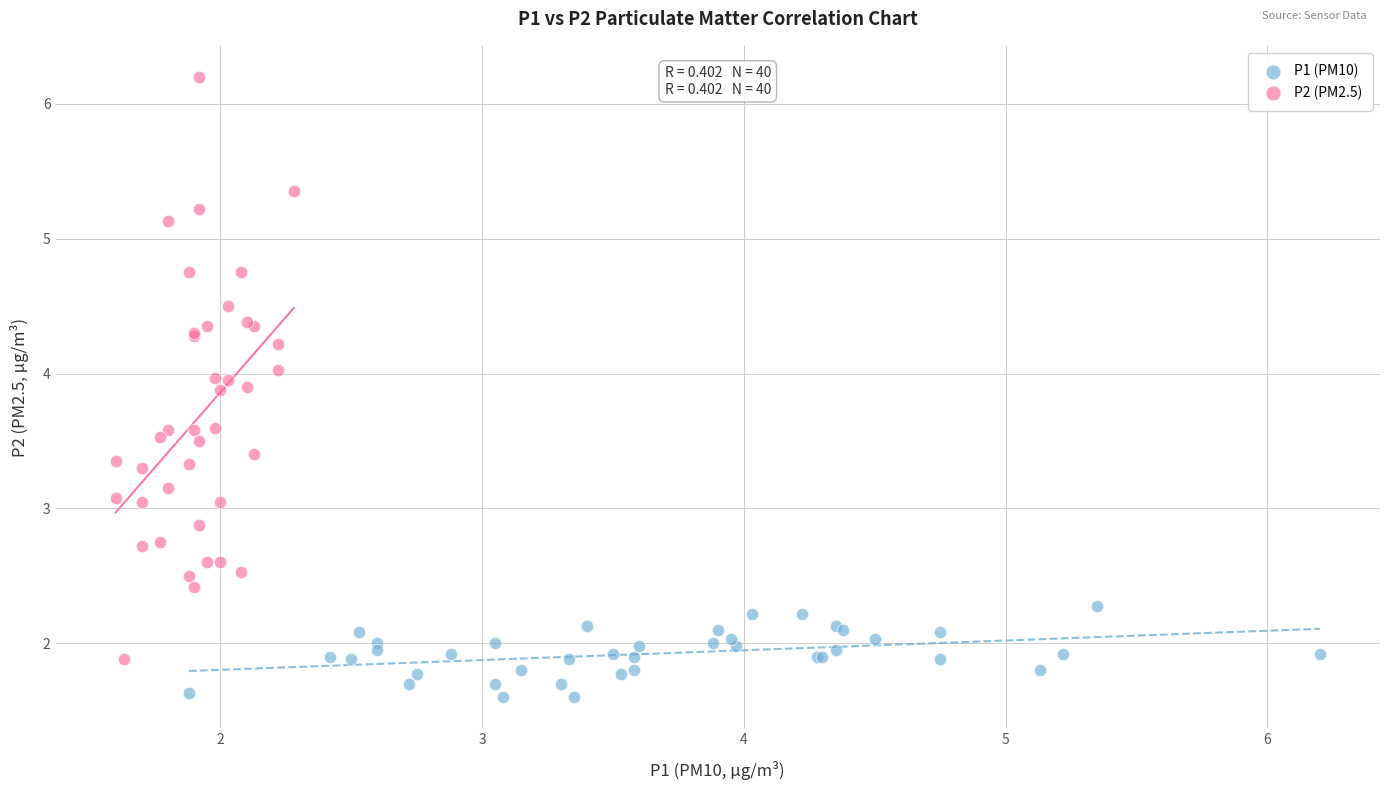

Which series contains the highest Y value?

P2 (PM2.5)